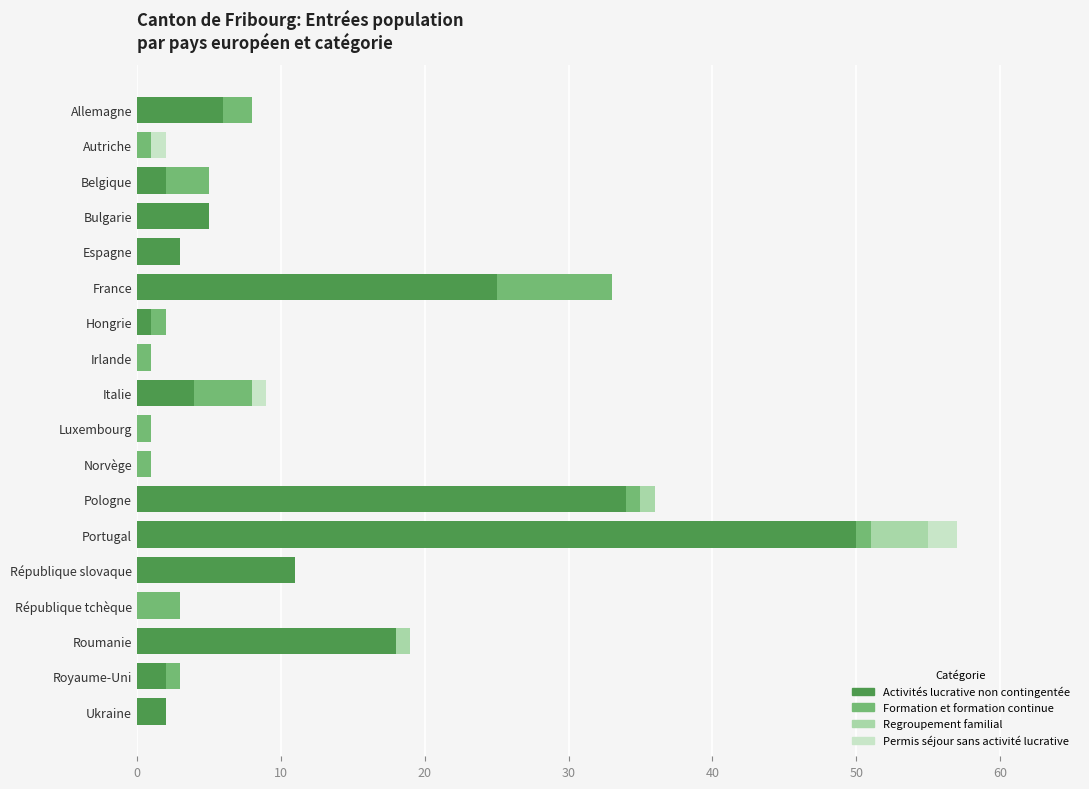

At which category is the sum across all series the highest?

Portugal